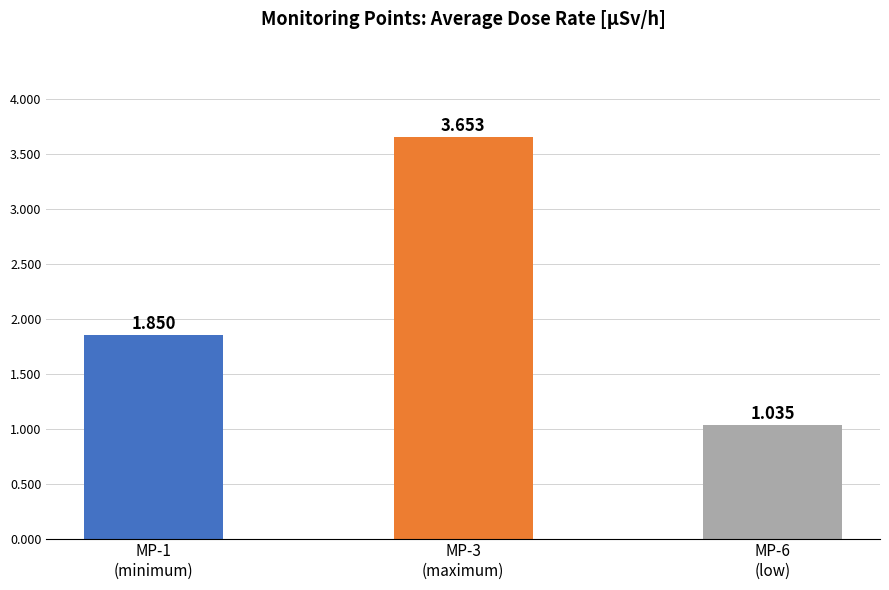

Rank the categories by value from lowest to highest.

MP-6
(low), MP-1
(minimum), MP-3
(maximum)